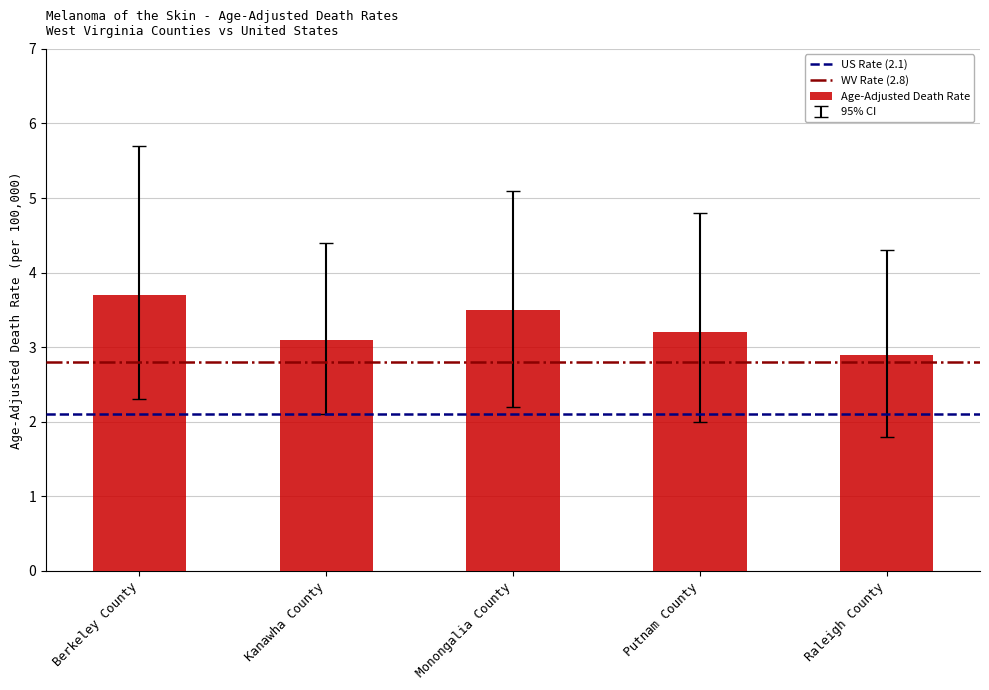

How many data points are less than 3?

1